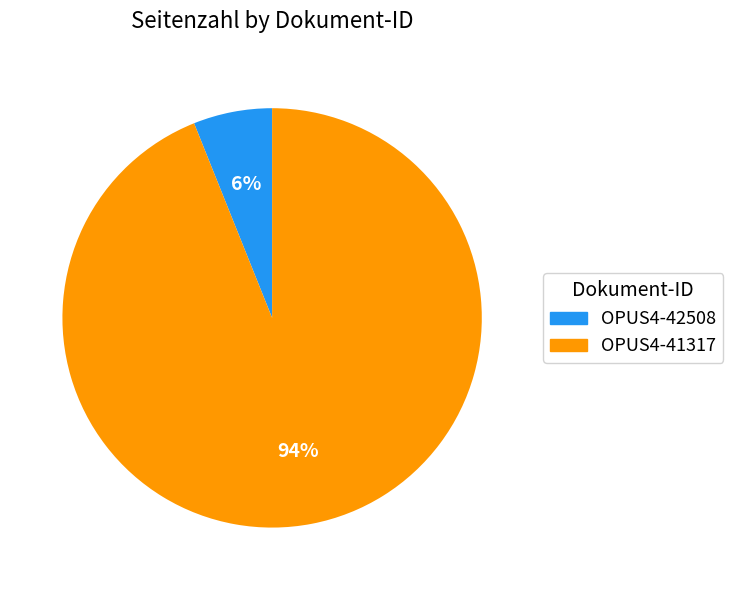

Does any single category account for the majority?

Yes